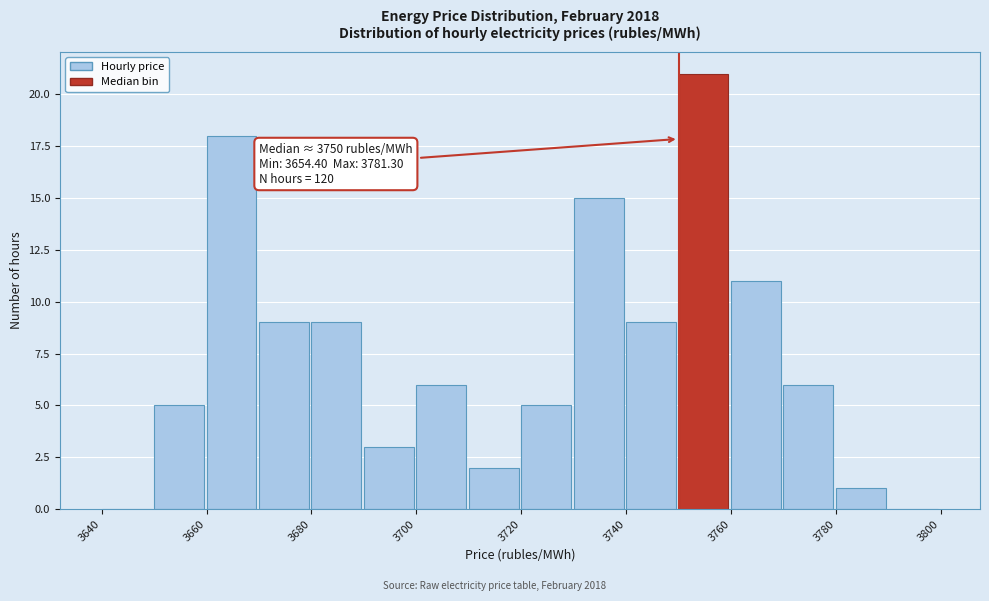

Over which range of the x-axis is the bar tallest?

3750 to 3760